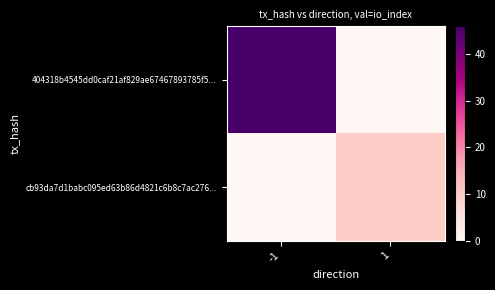

Rank the series by their average value, from lowest to highest.

cb93da7d1babc095ed63b86d4821c6b8c7ac276..., 404318b4545dd0caf21af829ae67467893785f5...